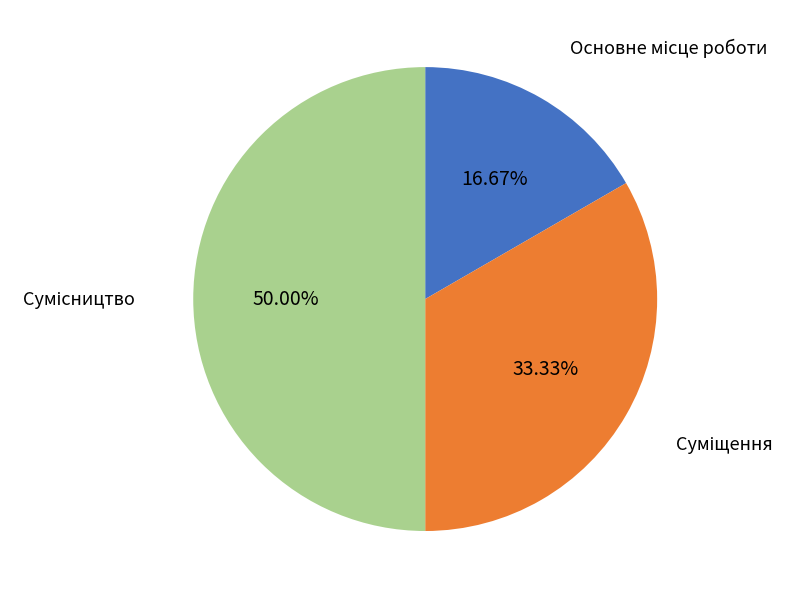

How many slices are in this pie chart?

3